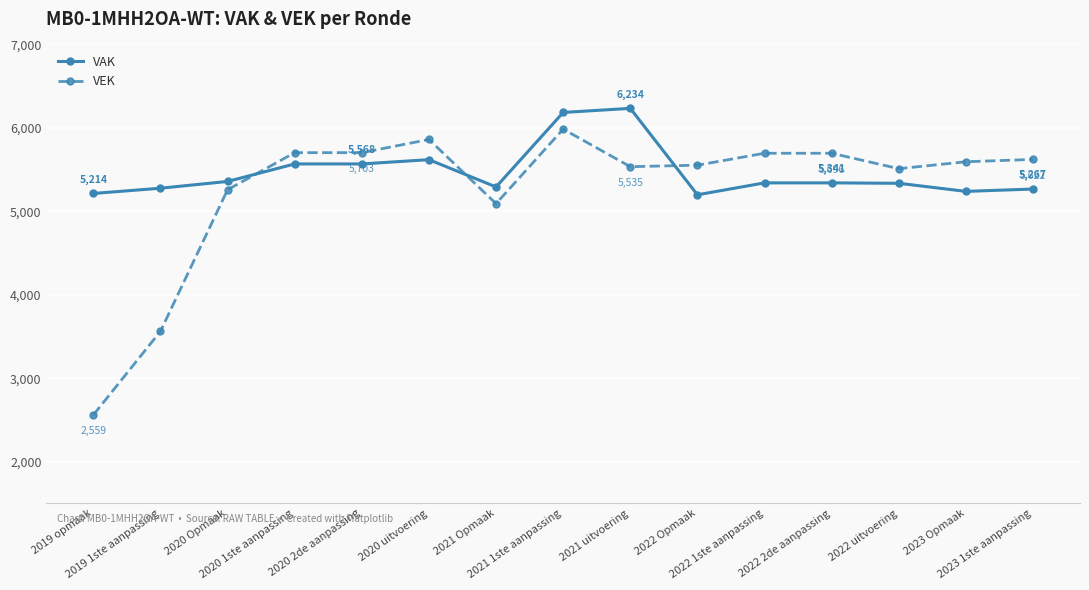

At which category does the chart reach its peak across all series?

2021 uitvoering